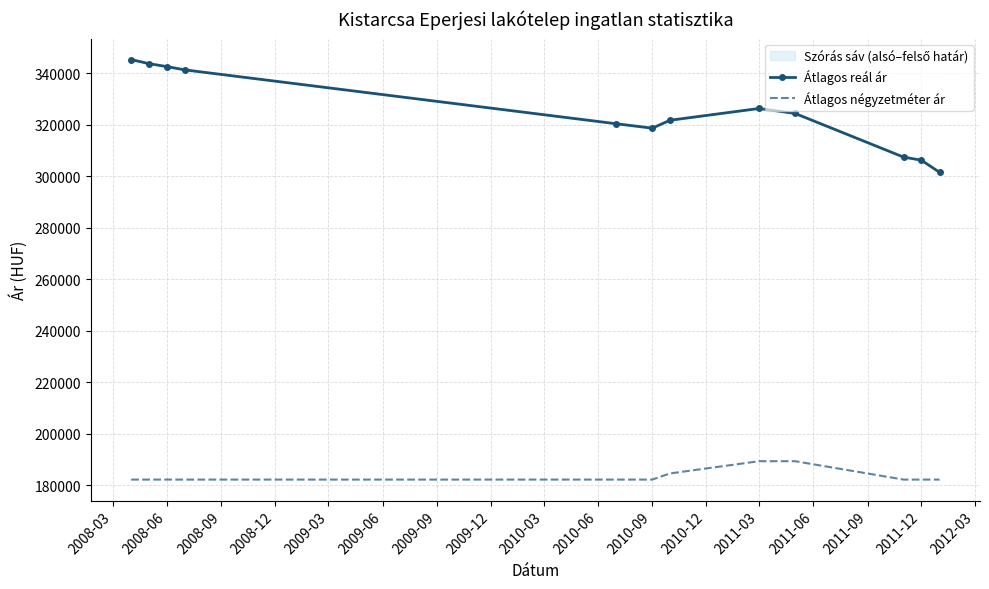

True or false: Átlagos négyzetméter ár and Átlagos reál ár cross at least once.

False